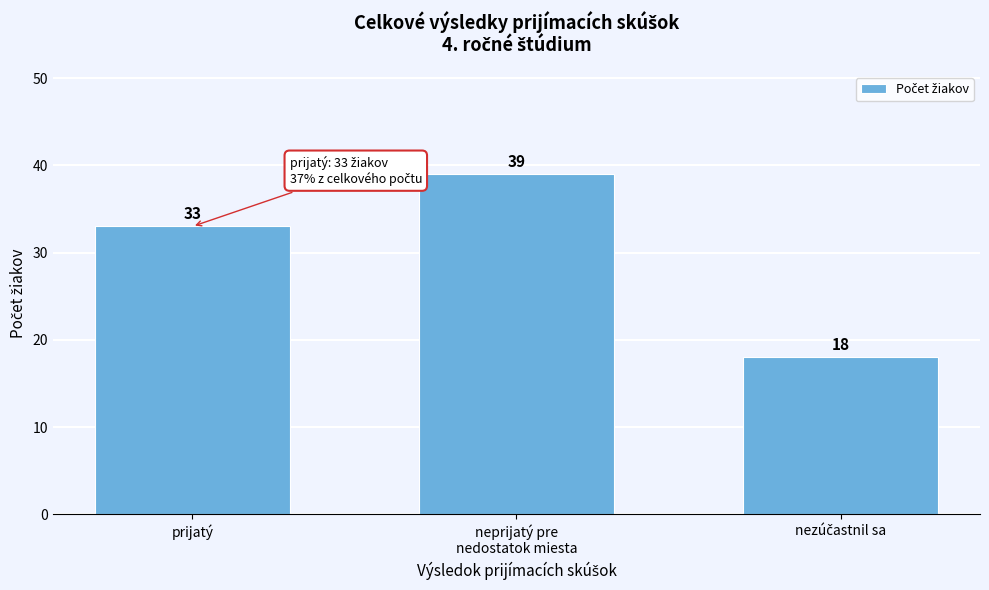

Reading right to left, extract all data points from this chart.

18	39	33